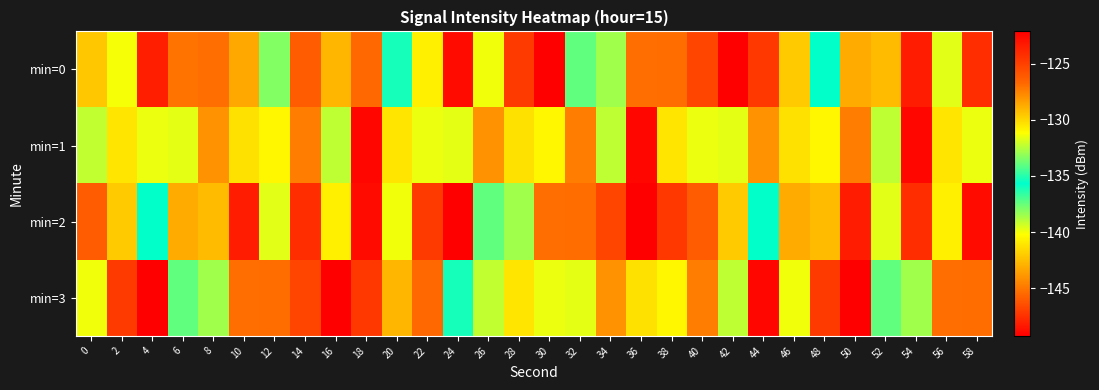

What is the smallest value displayed?

-149.2